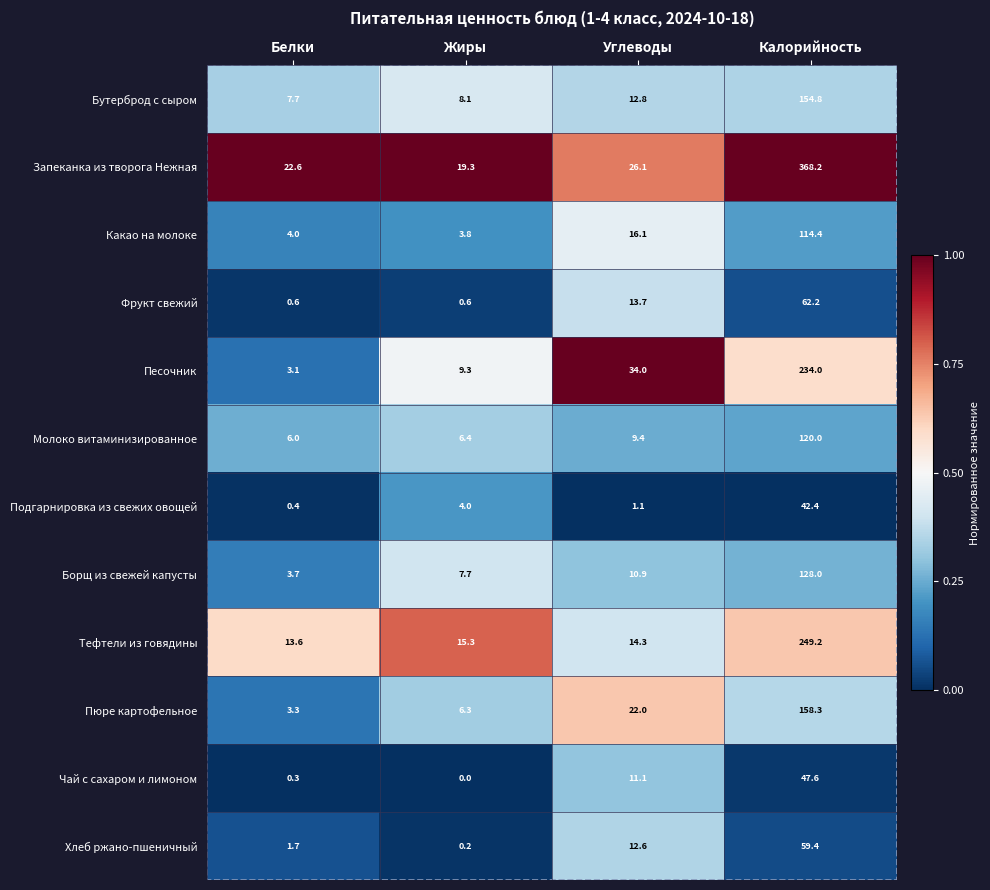

What is the sum of the Борщ из свежей капусты values at Жиры and Калорийность?

135.7